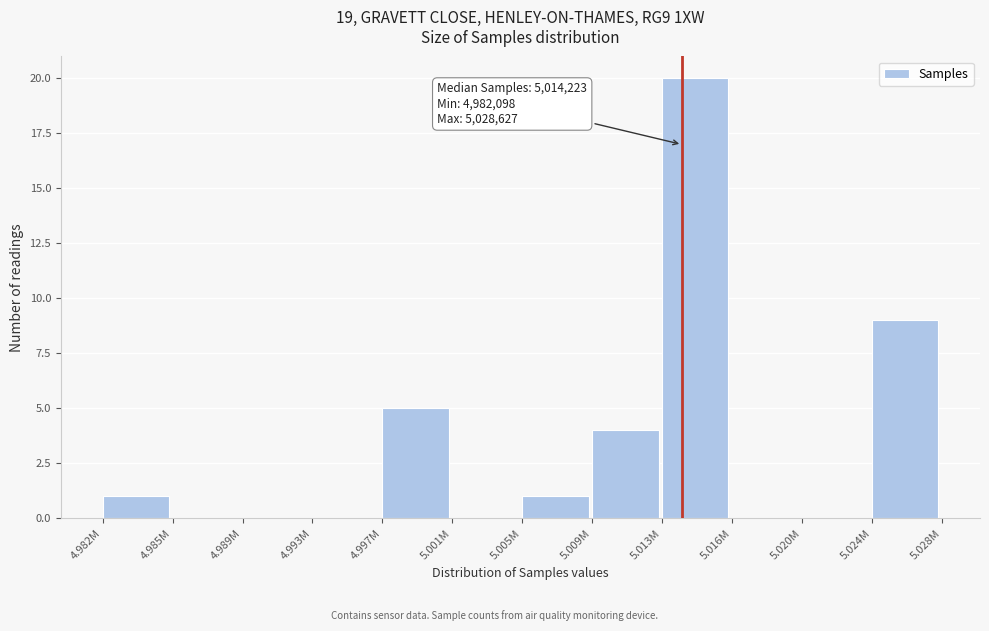

Reading left to right, extract all data points from this chart.

4.982M=1	4.985M=0	4.989M=0	4.993M=0	4.997M=5	5.001M=0	5.005M=1	5.009M=4	5.013M=20	5.016M=0	5.020M=0	5.024M=9